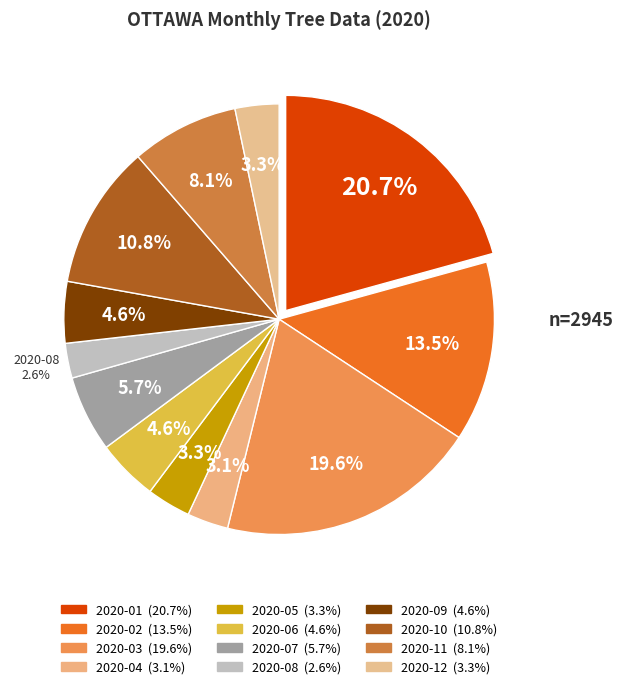

Rank the categories by value from lowest to highest.

2020-08, 2020-04, 2020-05, 2020-12, 2020-06, 2020-09, 2020-07, 2020-11, 2020-10, 2020-02, 2020-03, 2020-01